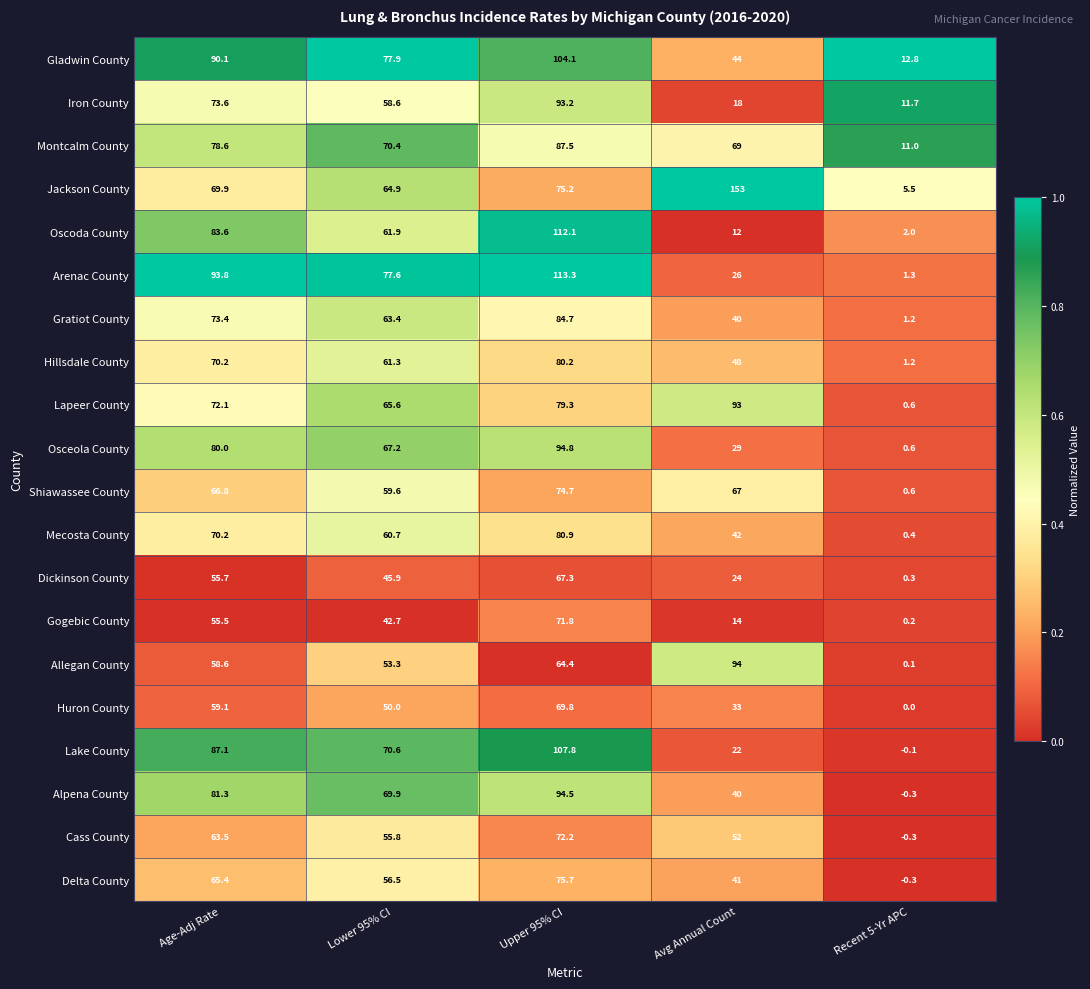

Which series has the largest total across all categories?

Jackson County